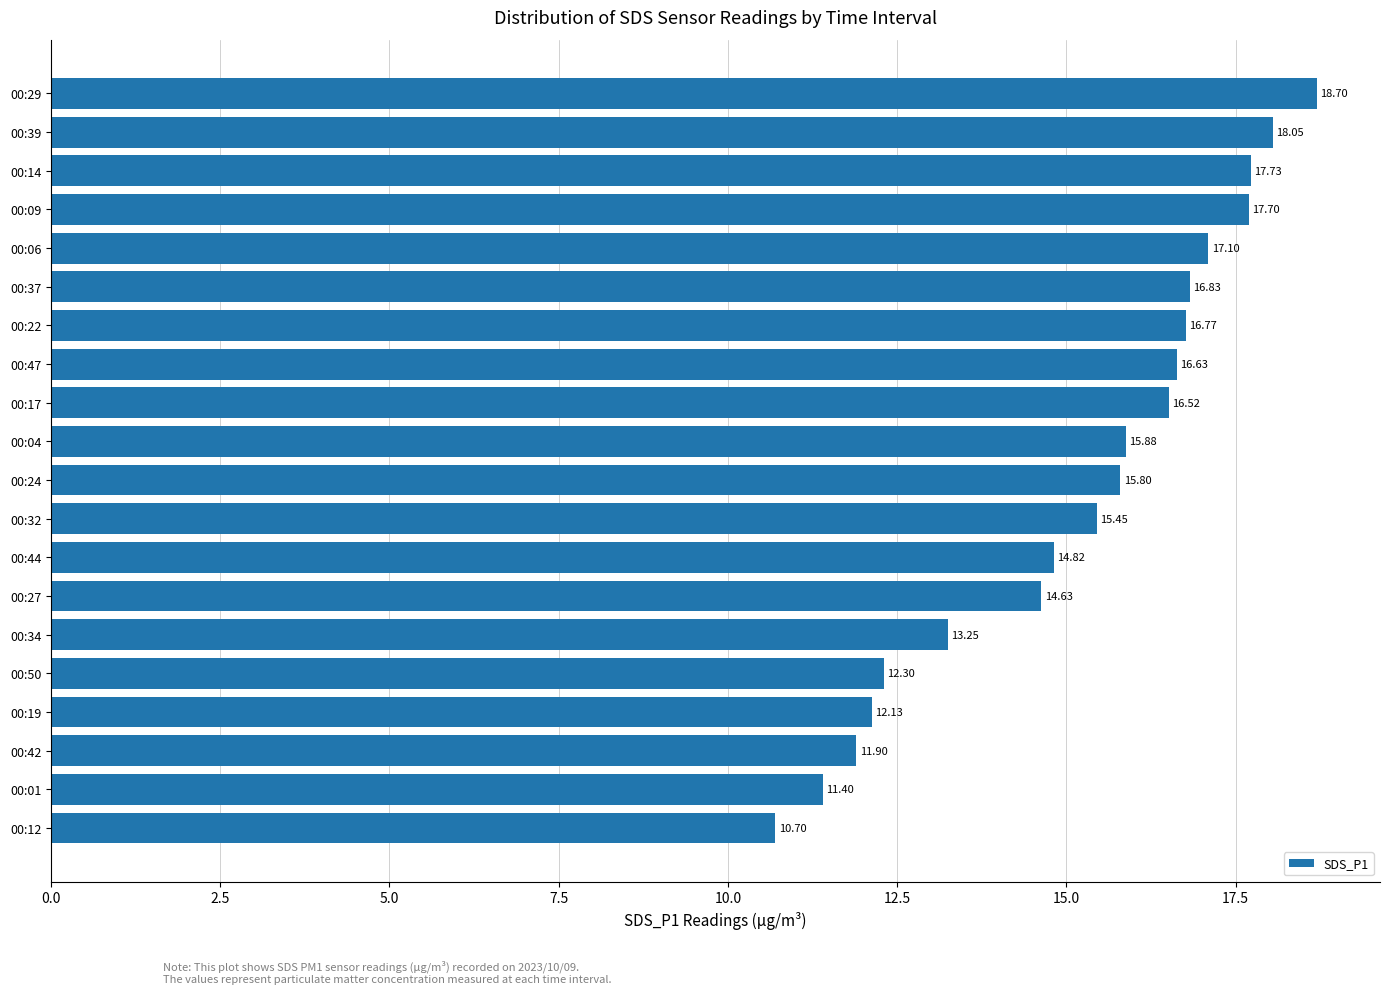

List the labels in order of value, smallest first.

00:12, 00:01, 00:42, 00:19, 00:50, 00:34, 00:27, 00:44, 00:32, 00:24, 00:04, 00:17, 00:47, 00:22, 00:37, 00:06, 00:09, 00:14, 00:39, 00:29